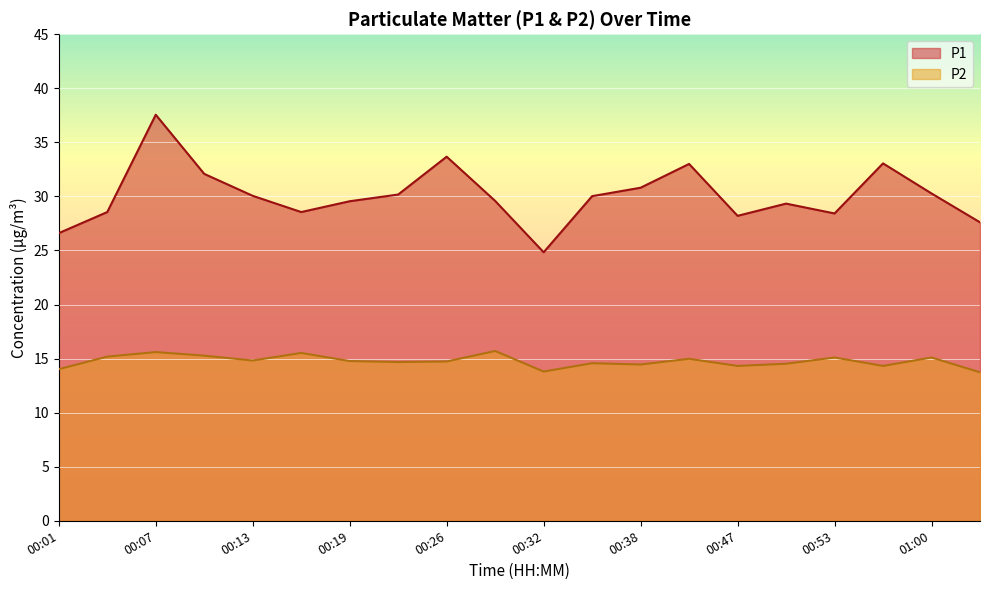

Which series changed the most between 00:16 and 00:32?

P1